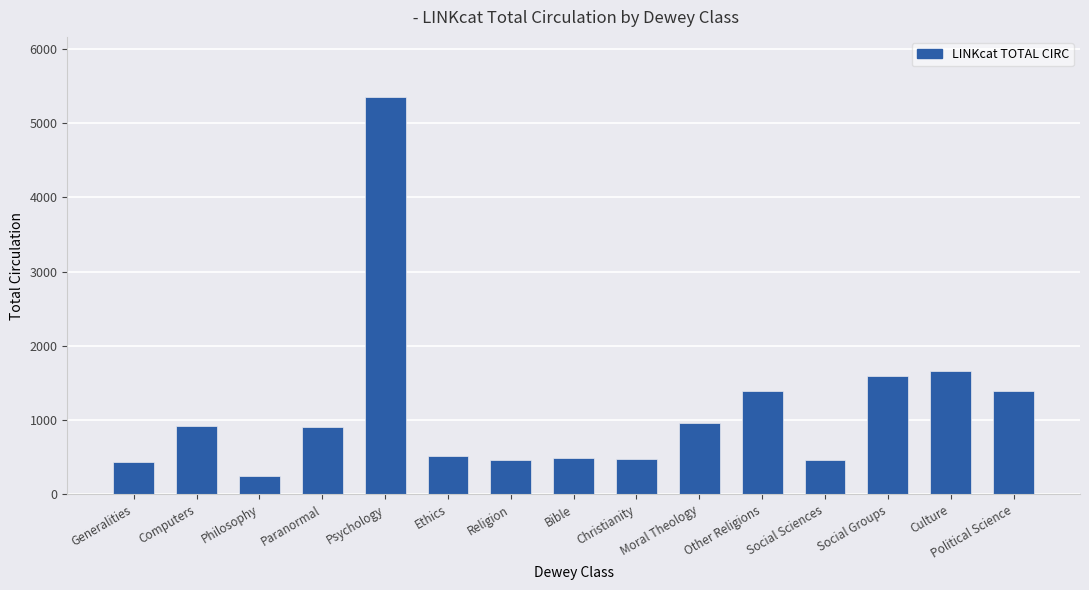

Where does the data first go above 911?

Computers